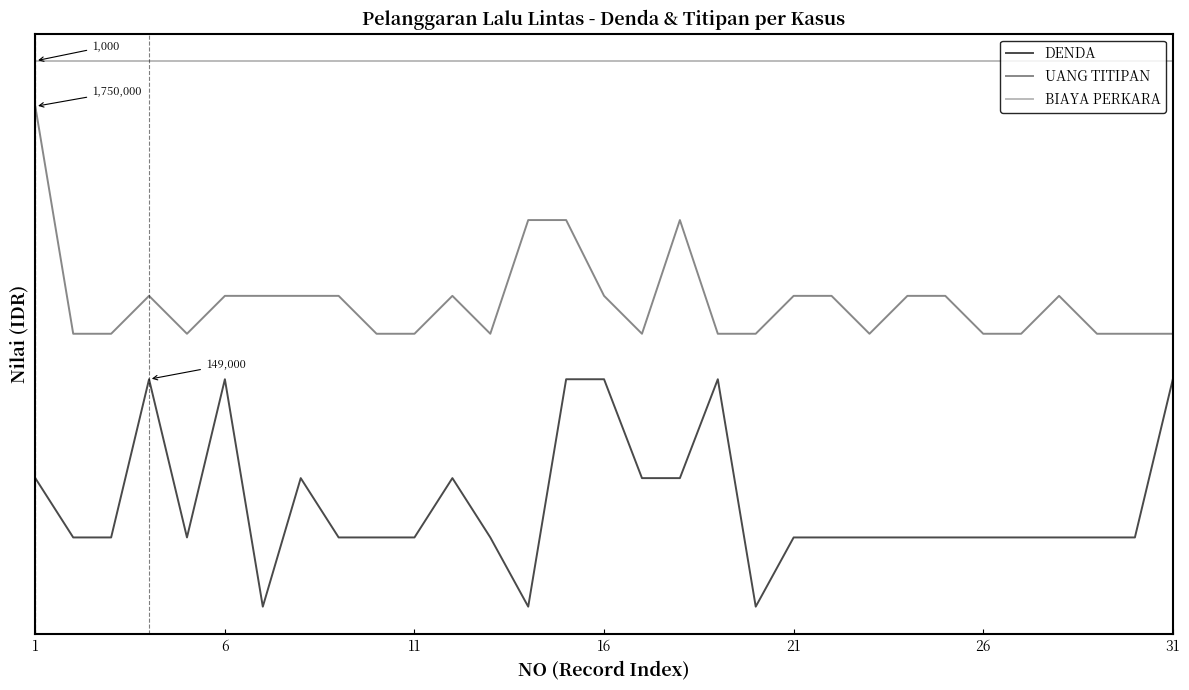

Is this an area chart (filled region under the line)?

No